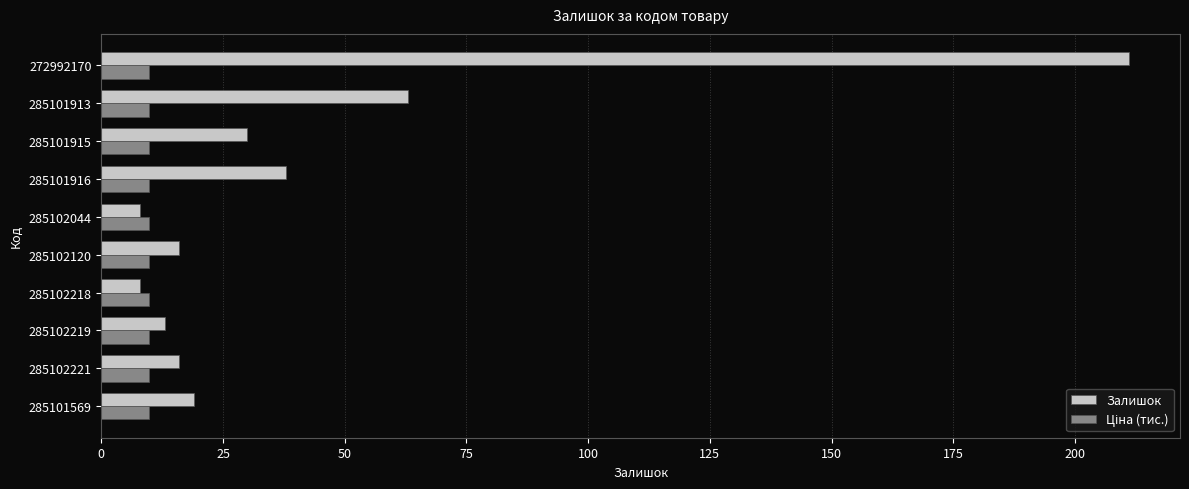

What is the spread (max minus min) of values at 285101915?

20.2